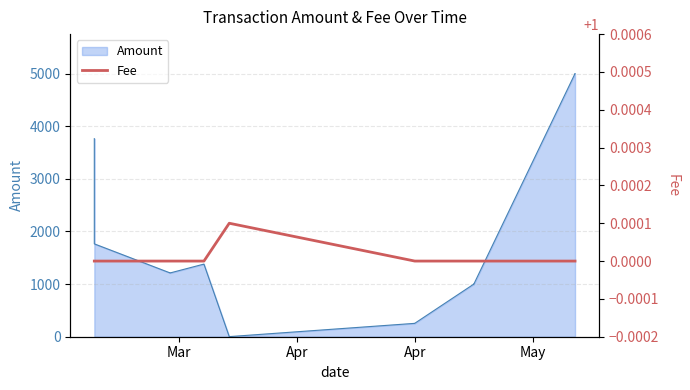

Count the number of categories in the chart.

14